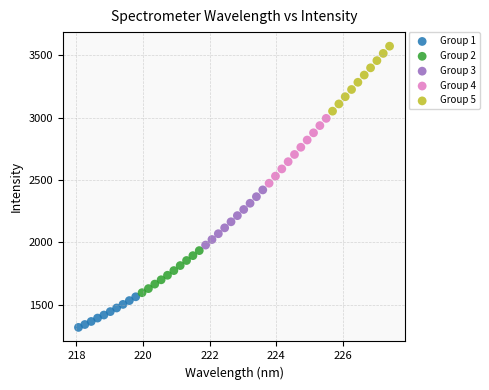

What are all the series names shown in the legend?

Group 1, Group 2, Group 3, Group 4, Group 5